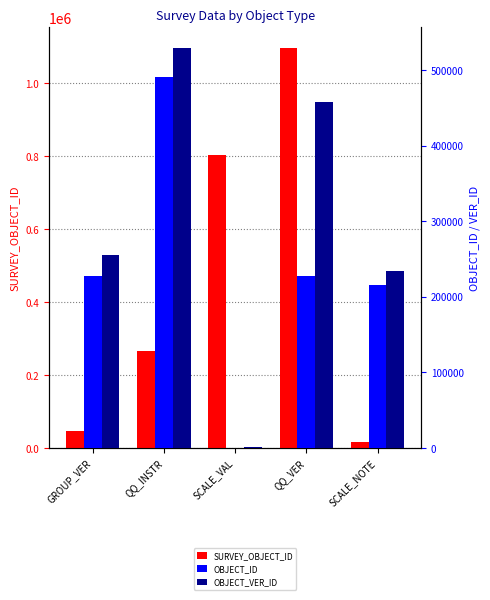

At which category is the sum across all series the highest?

QQ_VER